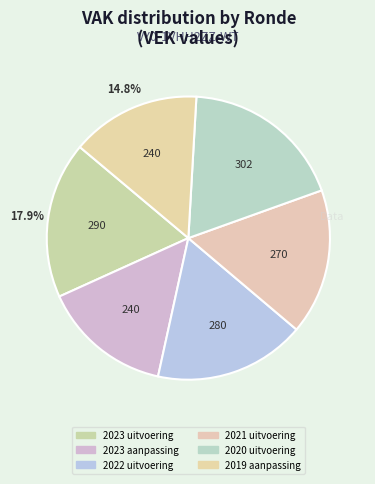

The 2023 aanpassing slice represents 25% of the pie. True or false?

False